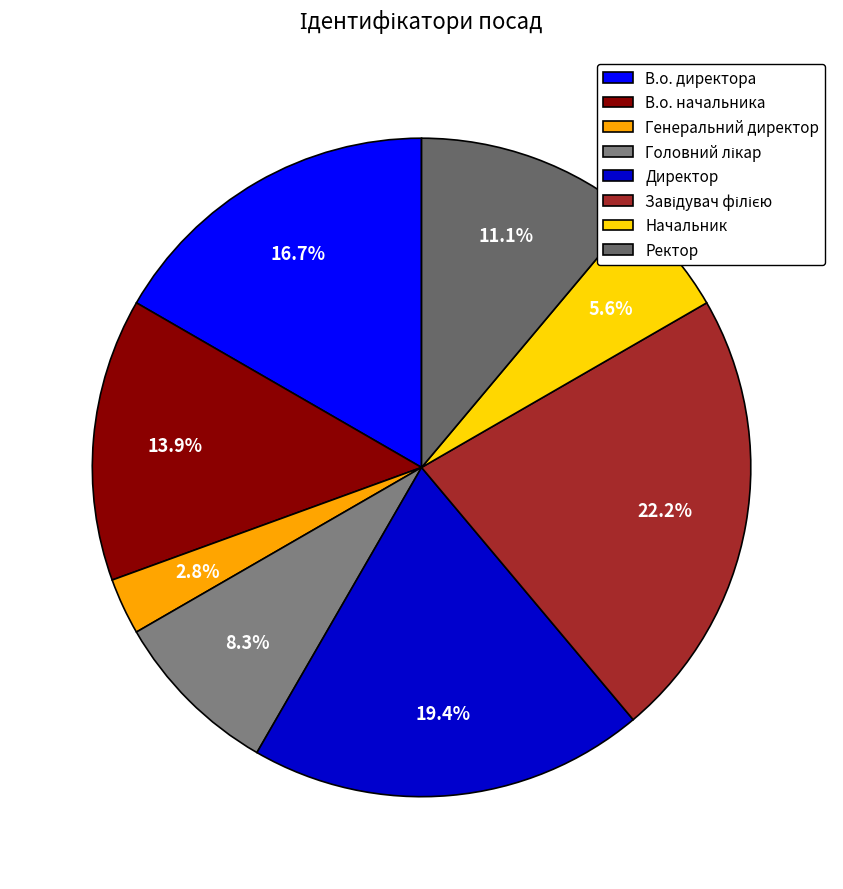

Is there a majority slice in this chart?

No